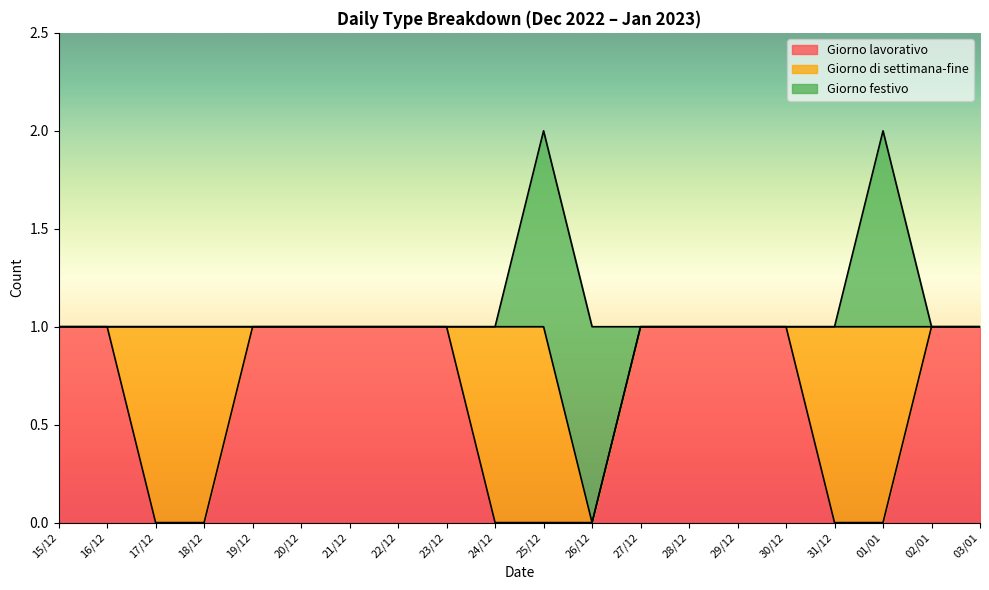

The value of Giorno lavorativo at 28/12 is 1. True or false?

True